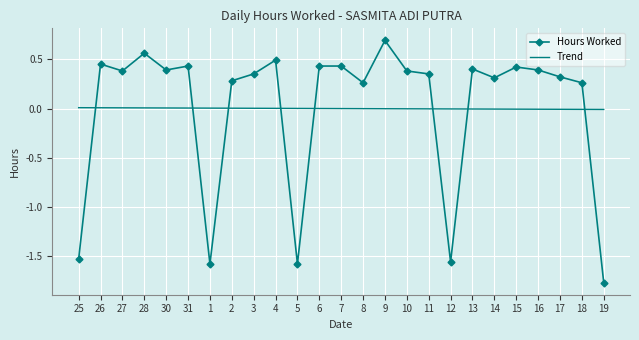

How many Hours Worked values are between 0 and 1?

20